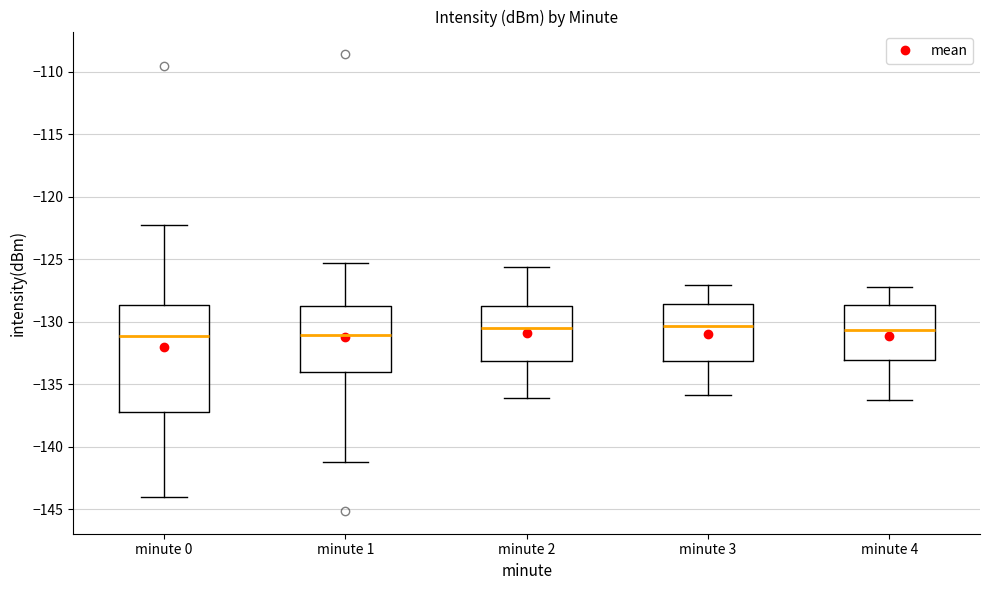

Which box is the tallest, from its lower edge to its upper edge?

minute 0